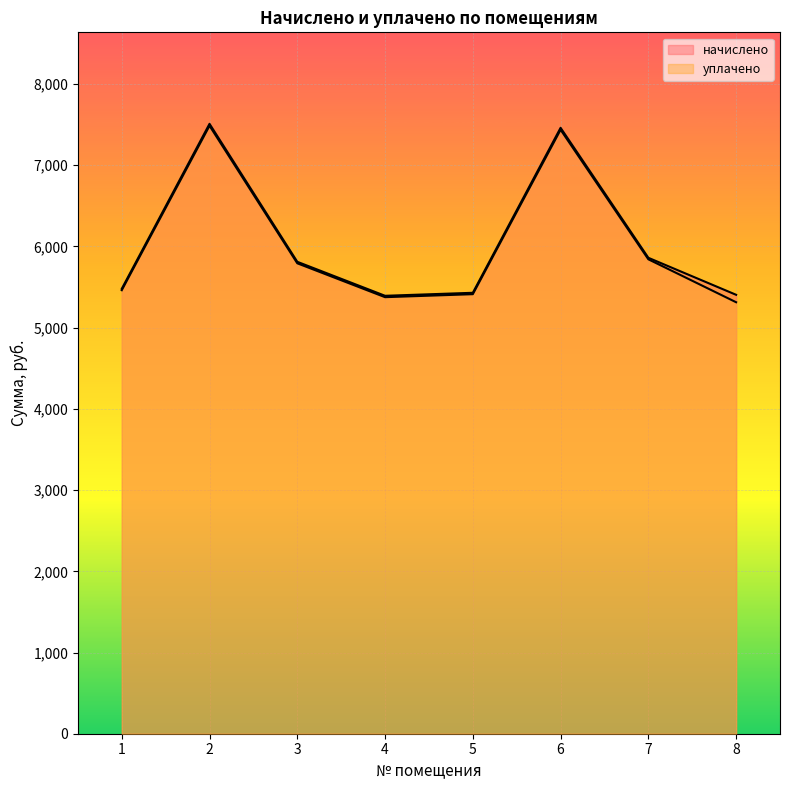

At 8, list the series in order from largest to smallest.

начислено, уплачено